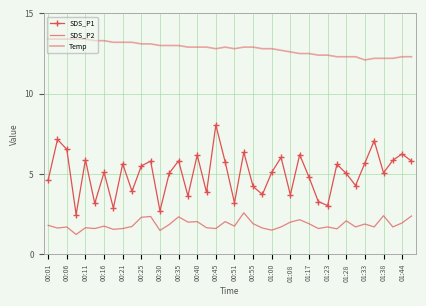

Rank the series by their average value, from highest to lowest.

Temp, SDS_P1, SDS_P2